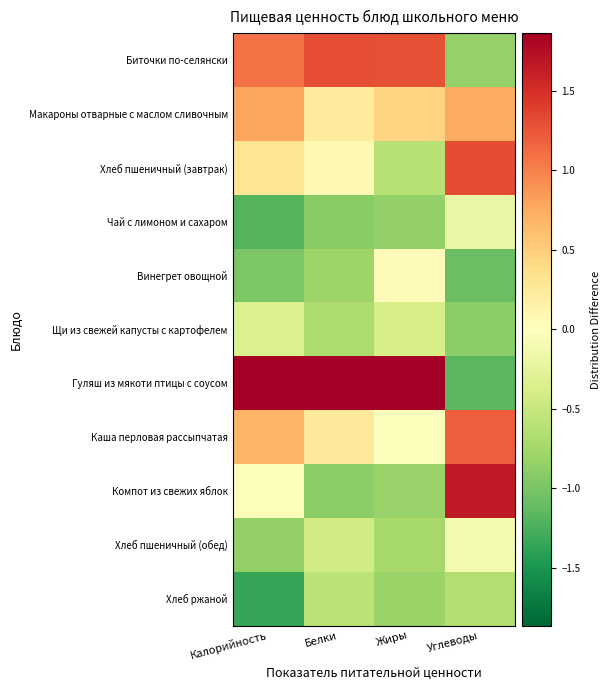

What is the greatest value displayed?

2.4